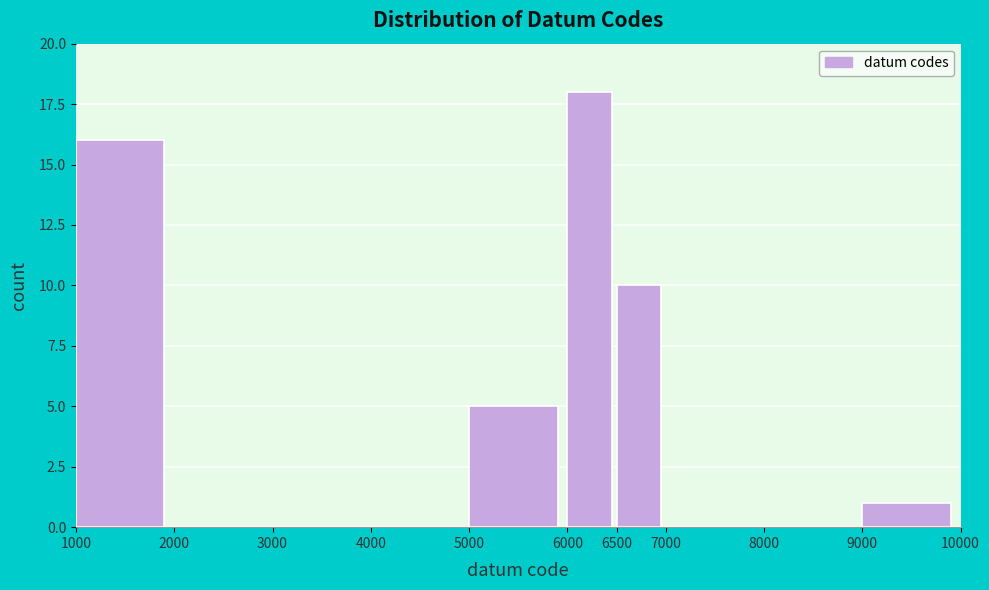

Reading left to right, list every bar in this chart as the range it spans on the x-axis followed by its height. The values are not printed on the chart, so give them approximately, as read against the axis.

1000 to 2000: 16
2000 to 3000: 0
3000 to 4000: 0
4000 to 5000: 0
5000 to 6000: 5
6000 to 6500: 18
6500 to 7000: 10
7000 to 8000: 0
8000 to 9000: 0
9000 to 10000: 1